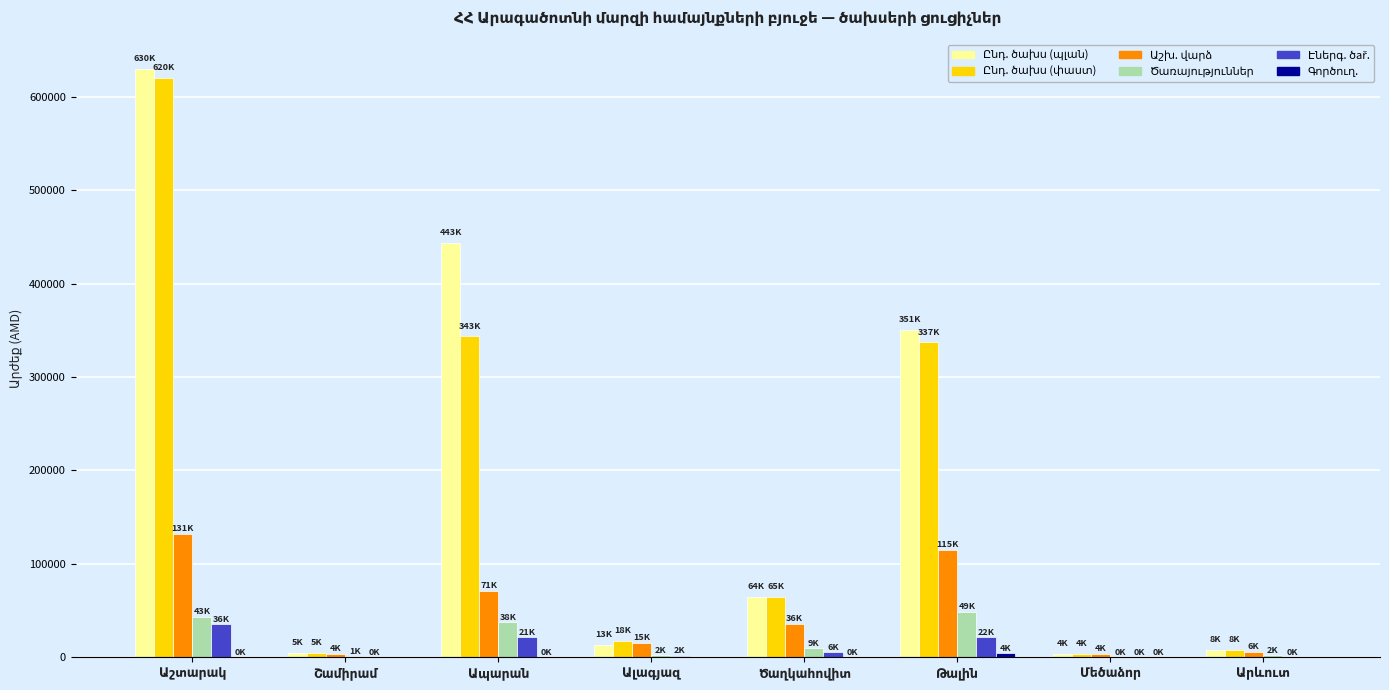

What is the maximum value shown in the chart?

629707.5